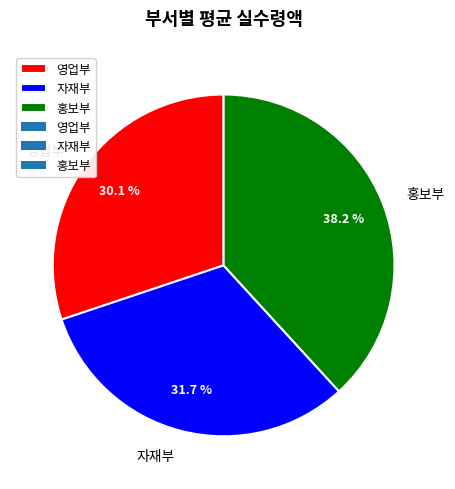

The 영업부 slice represents 30% of the pie. True or false?

True